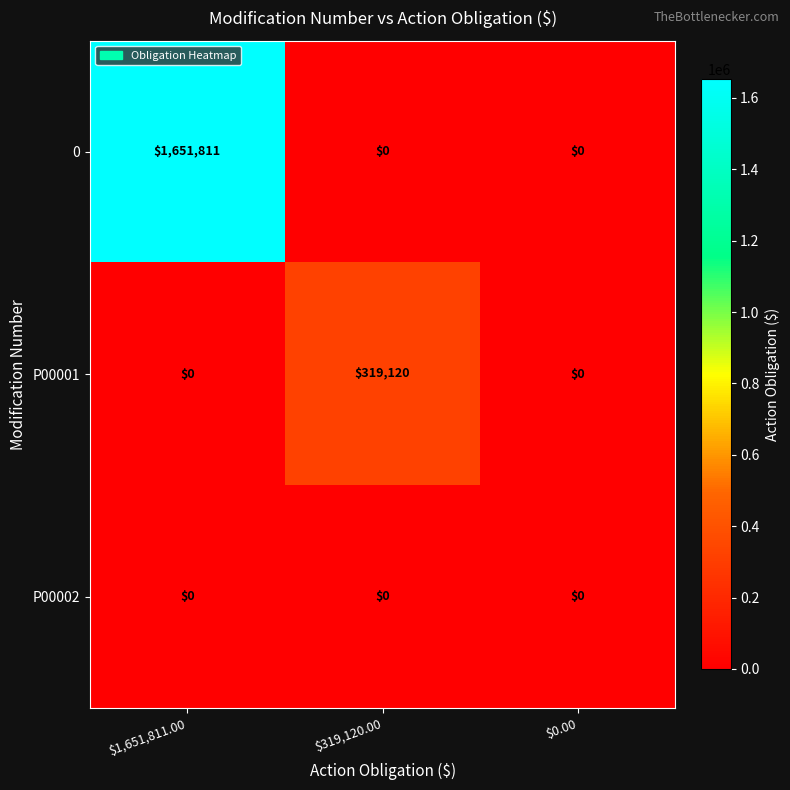

Is it true that 0 equals 0 at $319,120.00?

True